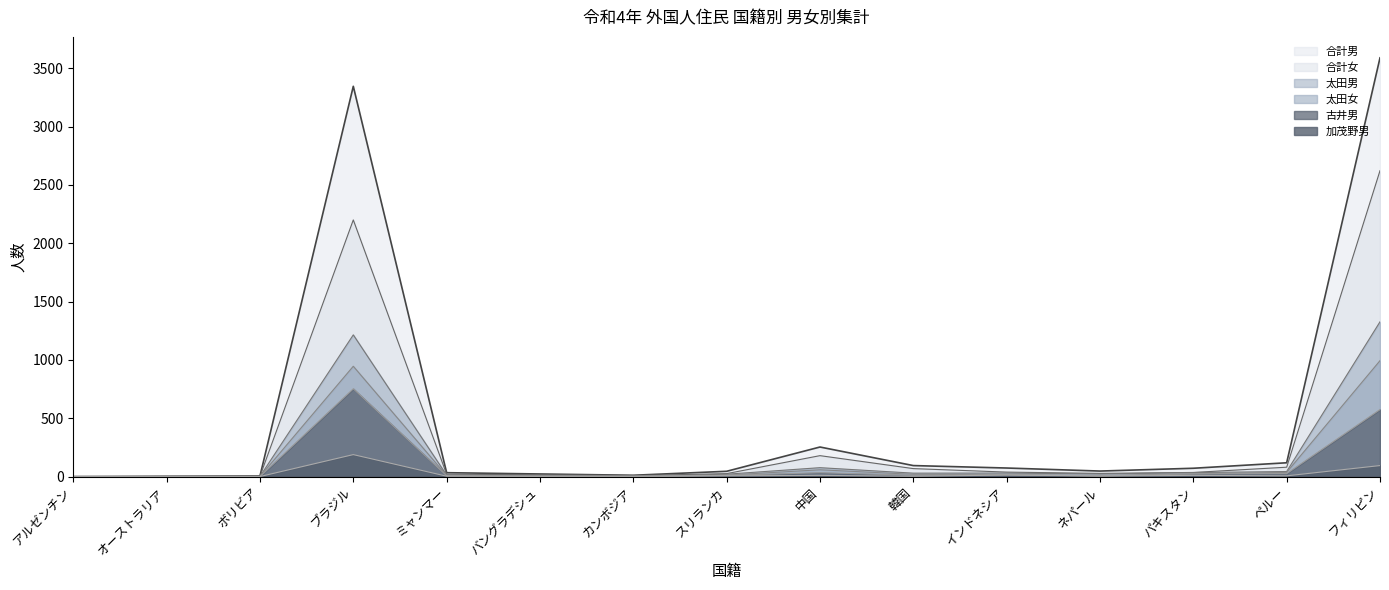

True or false: 太田男 and 合計女 intersect in this chart.

False